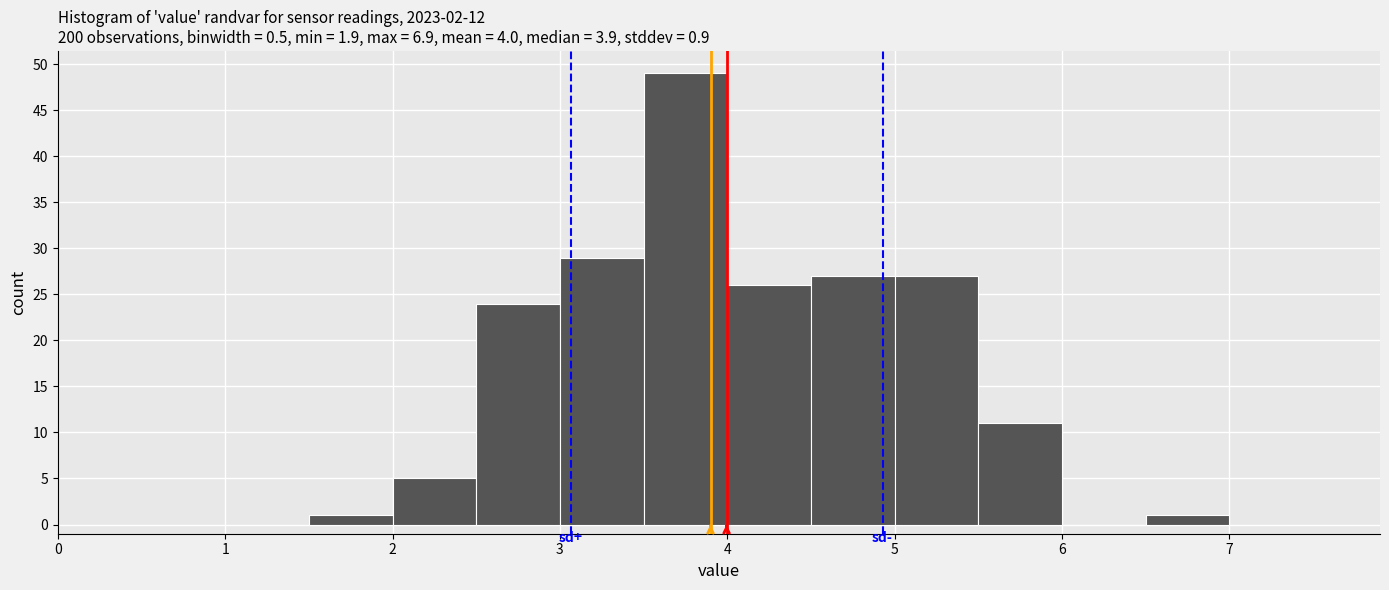

Over which range of the x-axis is the bar tallest?

3.5 to 4.0